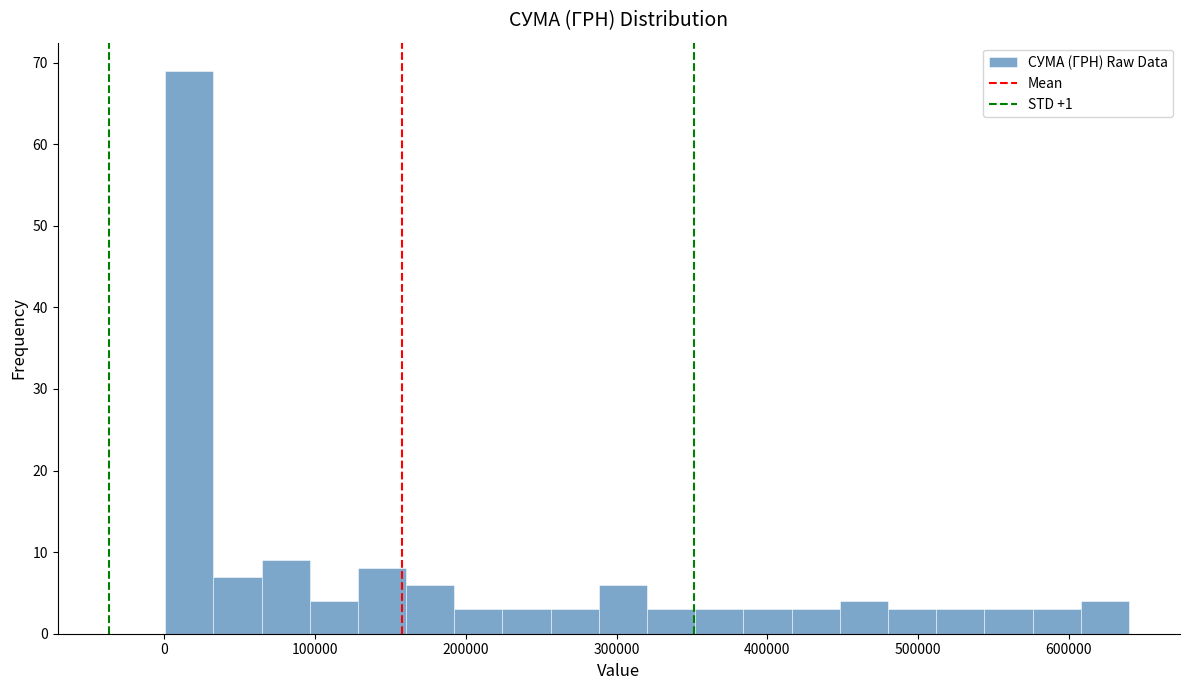

Read against the x-axis, roughly where is the centre of the tallest bar?

20000